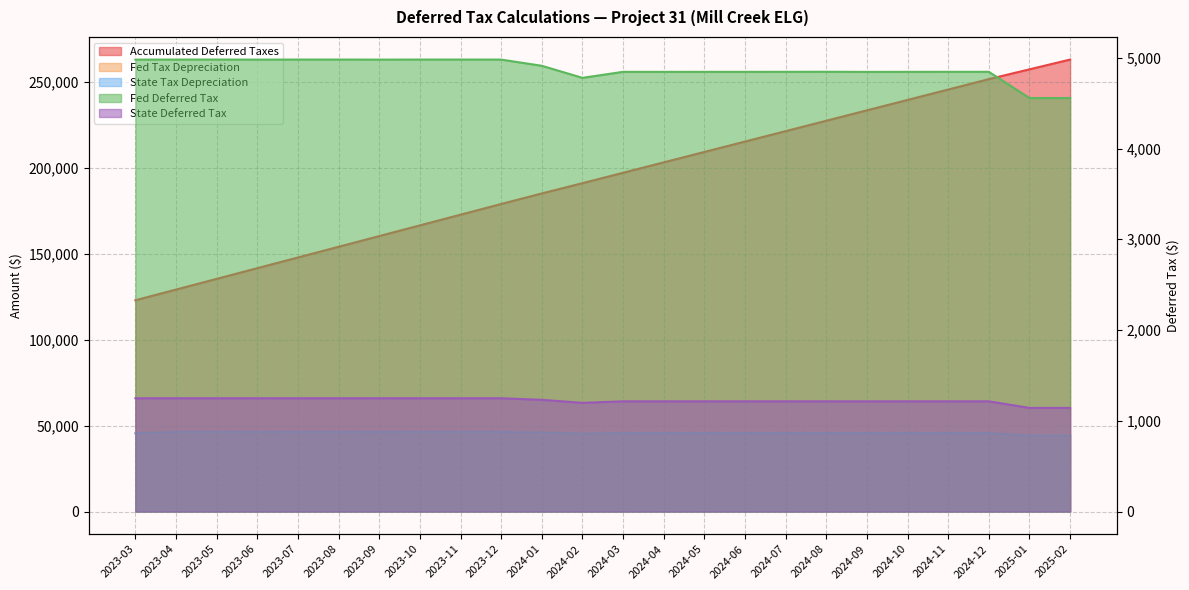

The value of Fed Tax Depreciation at 2023-05 is 46354.9. True or false?

True